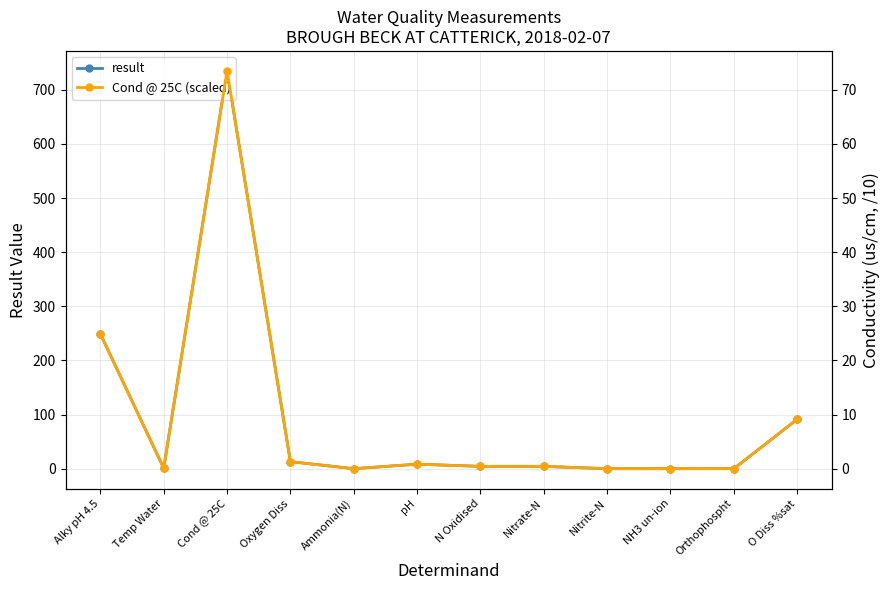

Is it true that Cond @ 25C (scaled) equals 2.0 at Oxygen Diss?

False